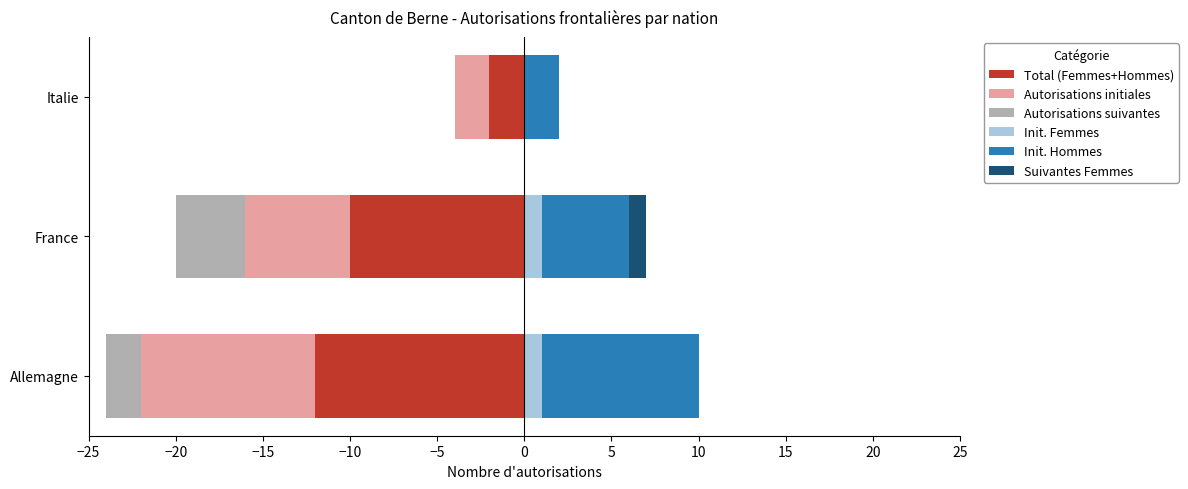

Rank the series by their maximum value, from highest to lowest.

Init. Hommes, Init. Femmes, Suivantes Femmes, Autorisations suivantes, Total (Femmes+Hommes), Autorisations initiales